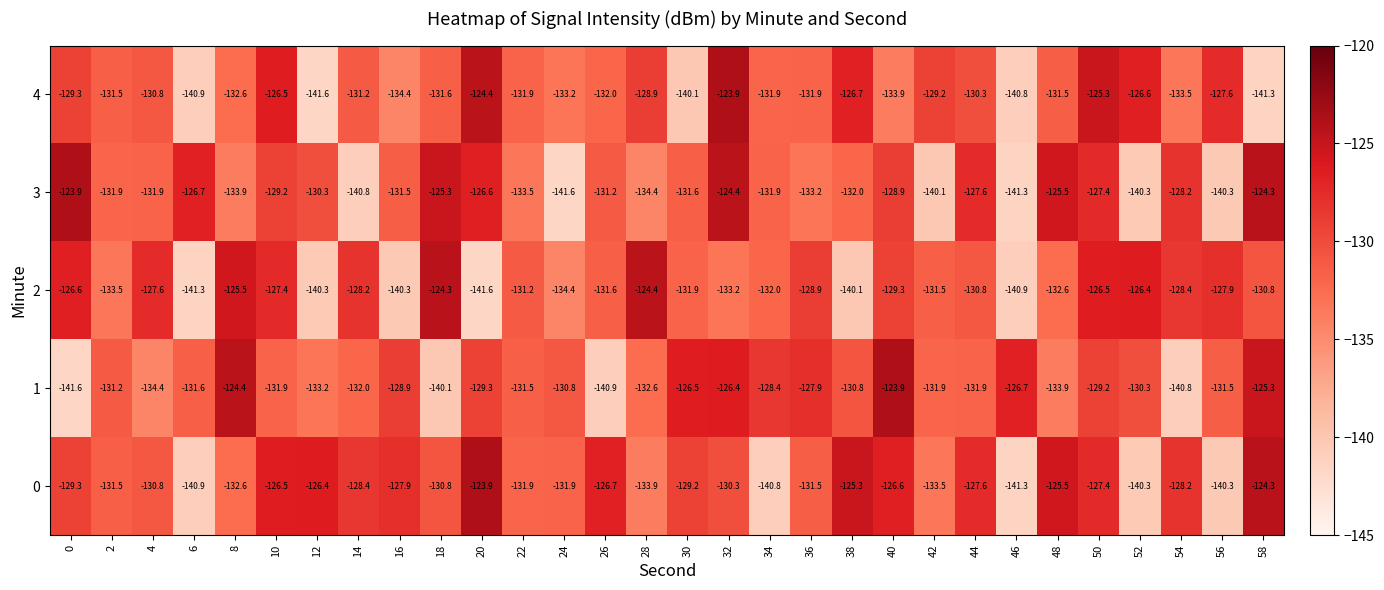

What is the total value across all series at 28?

-654.2